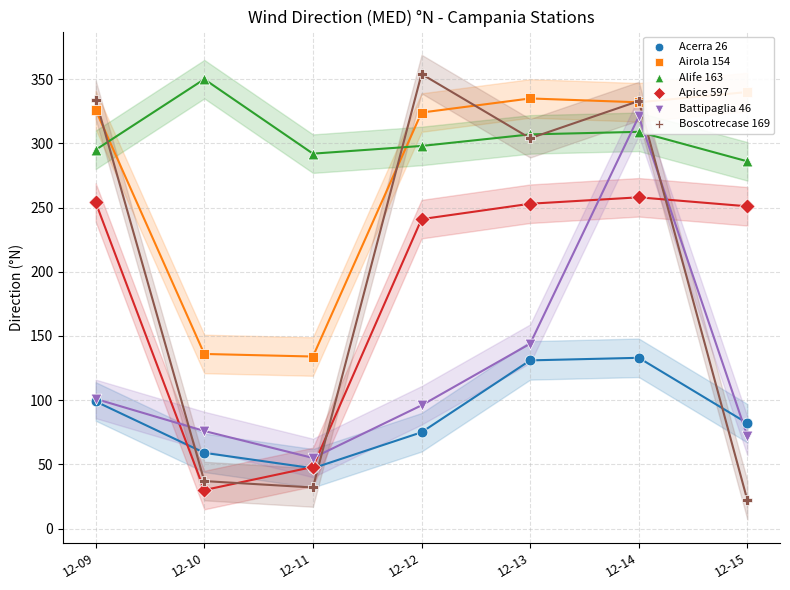

At which category is the sum across all series the highest?

12-14